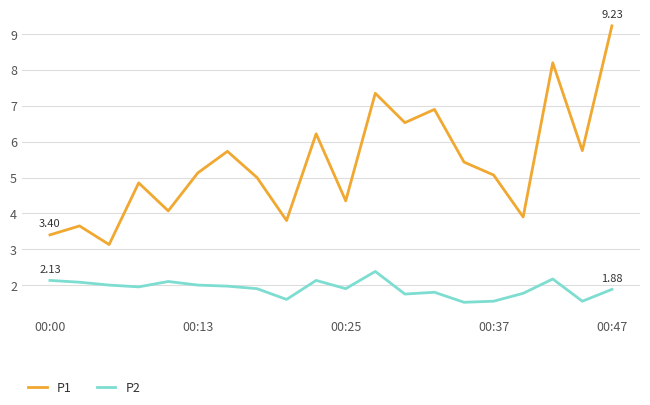

Which series has the largest total across all categories?

P1